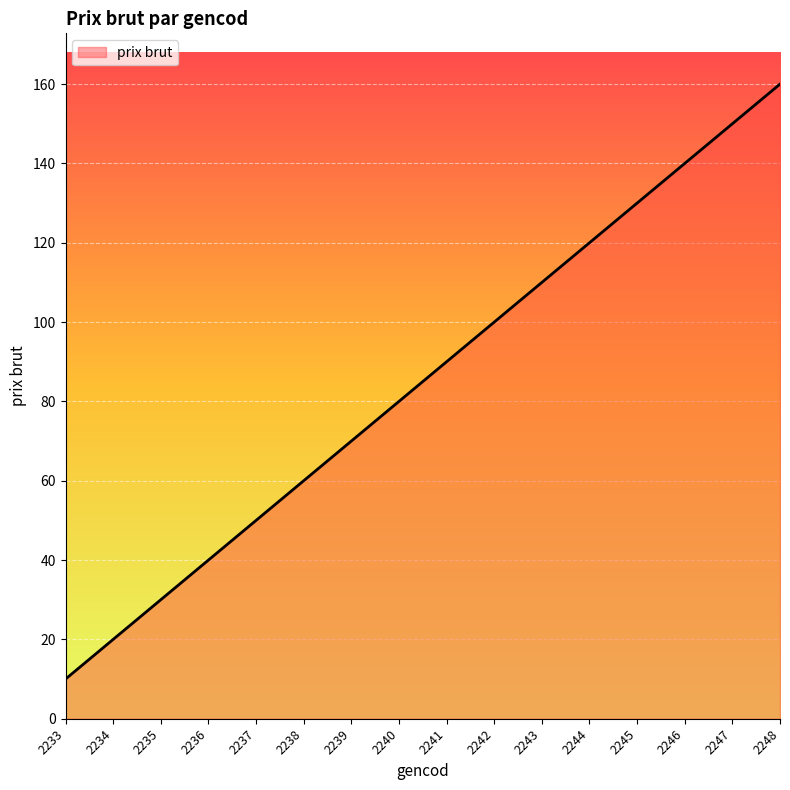

Does the chart have visible grid lines?

Yes